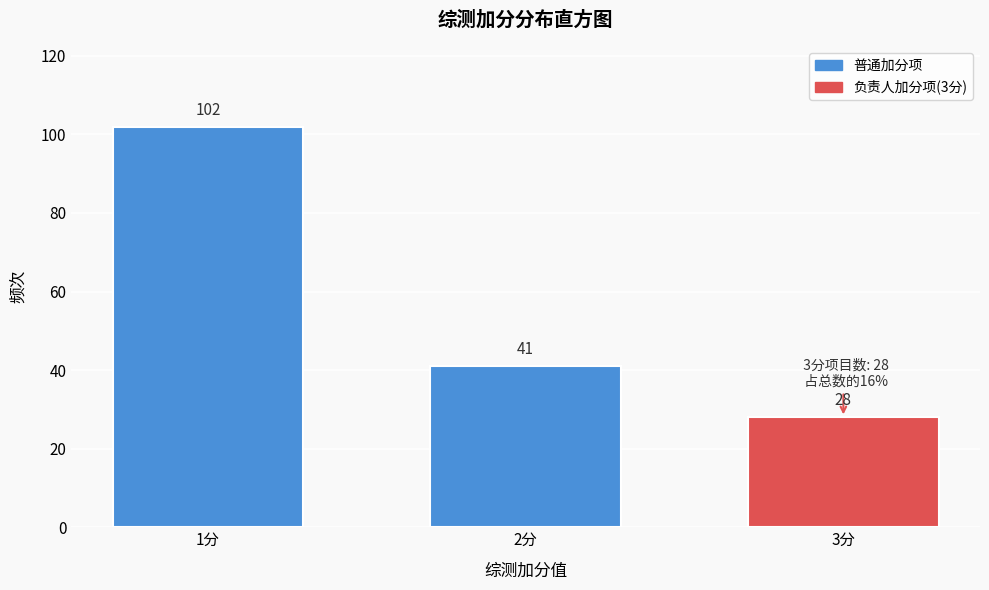

Reading right to left, what are all the values shown in this chart?

28	41	102